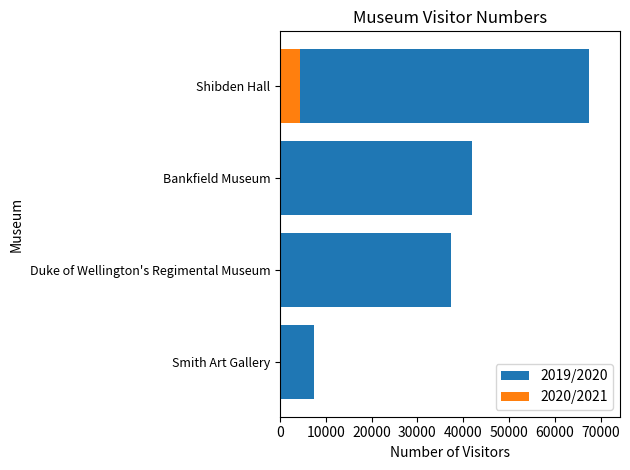

Count the number of data series in this chart.

2